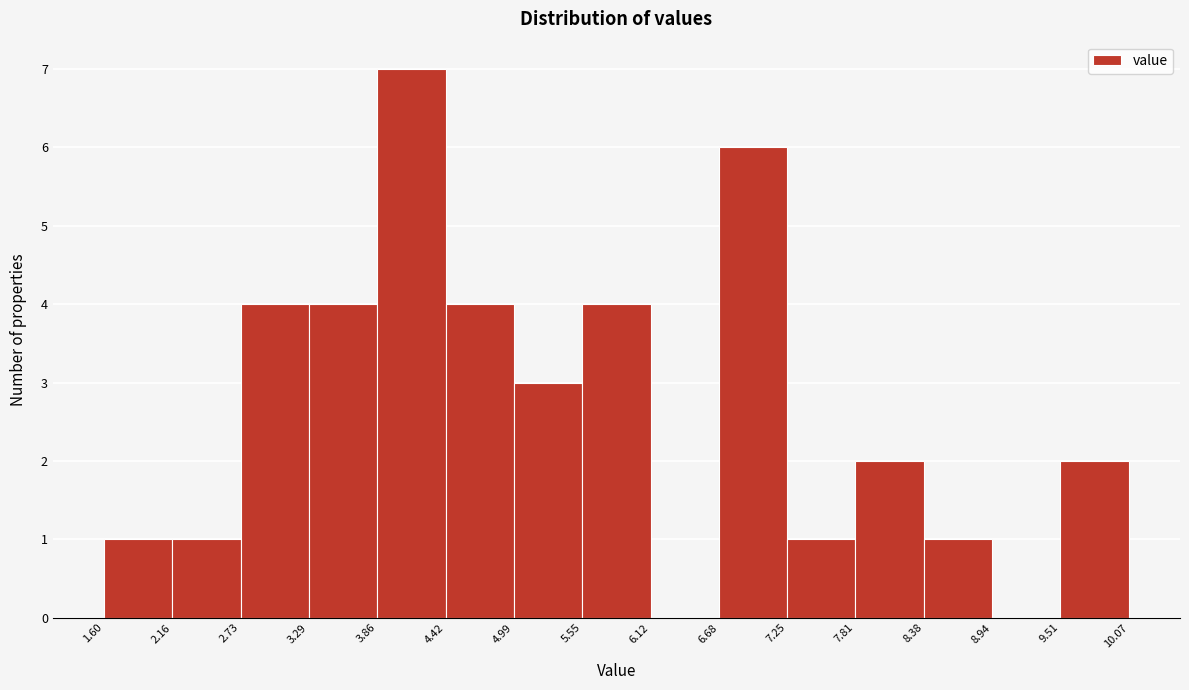

Reading left to right, transcribe this chart: for each bar, give the range it covers on the x-axis and its height. The values are not printed on the chart, so give them approximately, as read against the axis.

1.60 to 2.16: 1
2.16 to 2.73: 1
2.73 to 3.29: 4
3.29 to 3.86: 4
3.86 to 4.42: 7
4.42 to 4.99: 4
4.99 to 5.55: 3
5.55 to 6.12: 4
6.12 to 6.68: 0
6.68 to 7.25: 6
7.25 to 7.81: 1
7.81 to 8.38: 2
8.38 to 8.94: 1
8.94 to 9.51: 0
9.51 to 10.07: 2